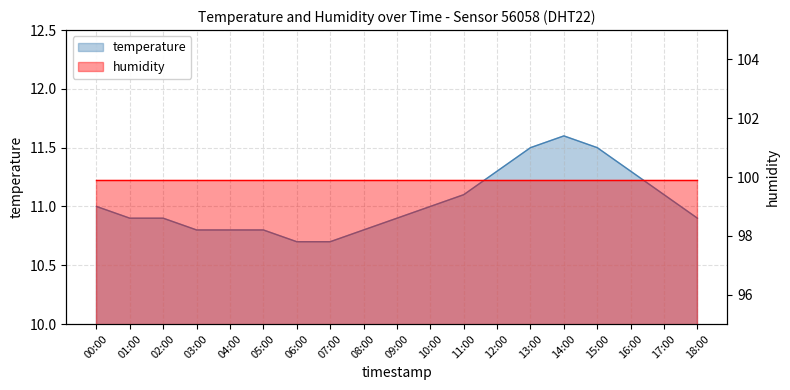

Which label corresponds to the smallest value in the chart?

06:00